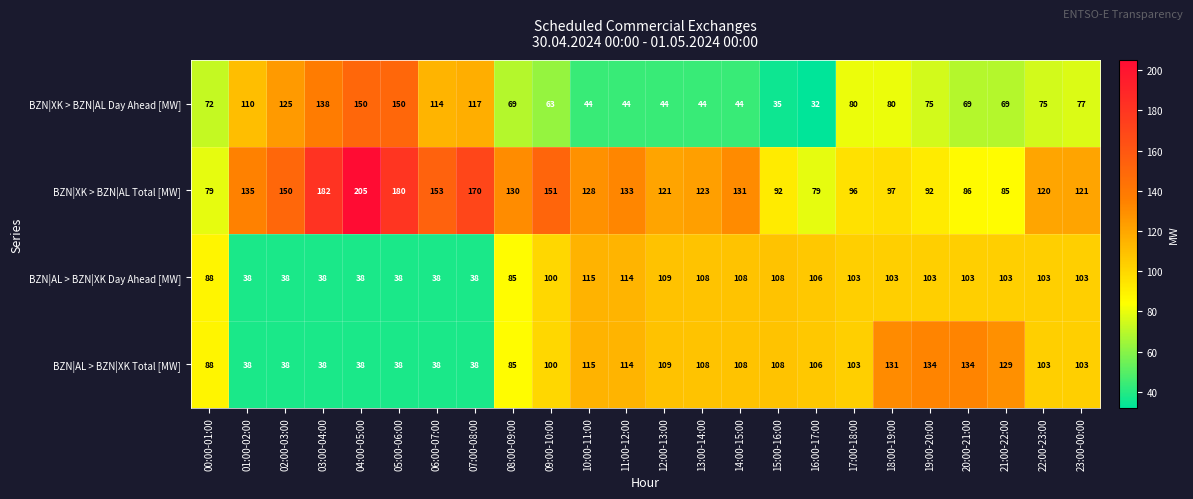

Count the number of categories in the chart.

24